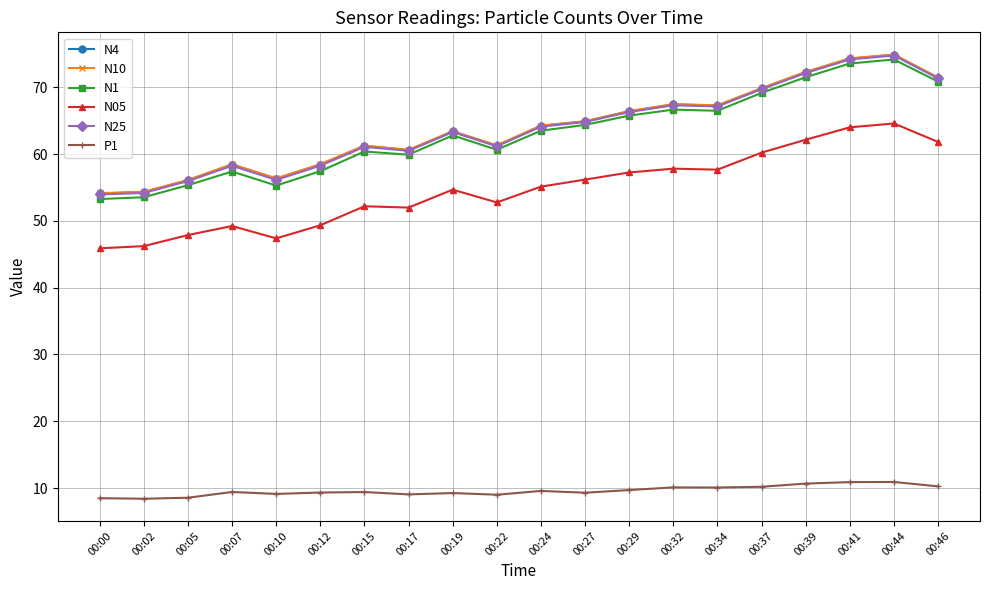

True or false: N05 has a value of 81.9 at 00:39.

False